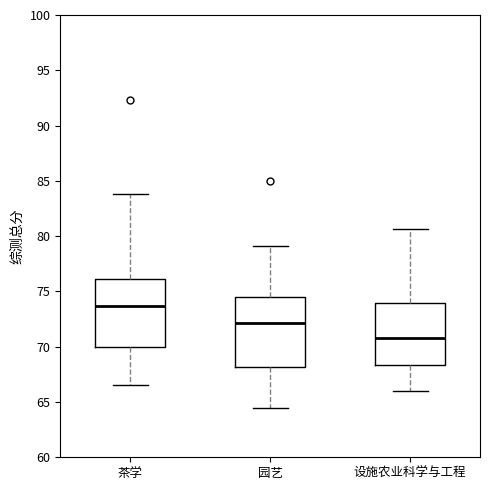

Reading left to right, transcribe this box plot: for each box, give where its median line is, the range the box spans, and where its two whiskers end, as read against the y-axis. The values are not printed on the chart, so give them approximately, as read against the axis.

茶学: median 73.5, box 70.0 to 76.0, whiskers 66.5 to 84.0
园艺: median 72.0, box 68.0 to 74.5, whiskers 64.5 to 79.0
设施农业科学与工程: median 71.0, box 68.5 to 74.0, whiskers 66.0 to 80.5